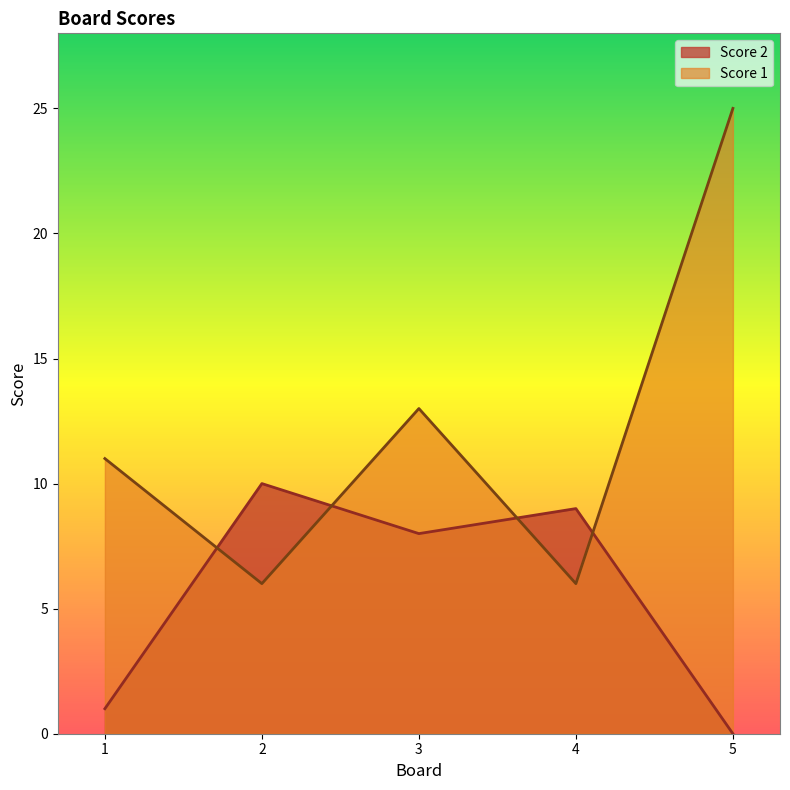

What is the spread (max minus min) of values at 2?

4